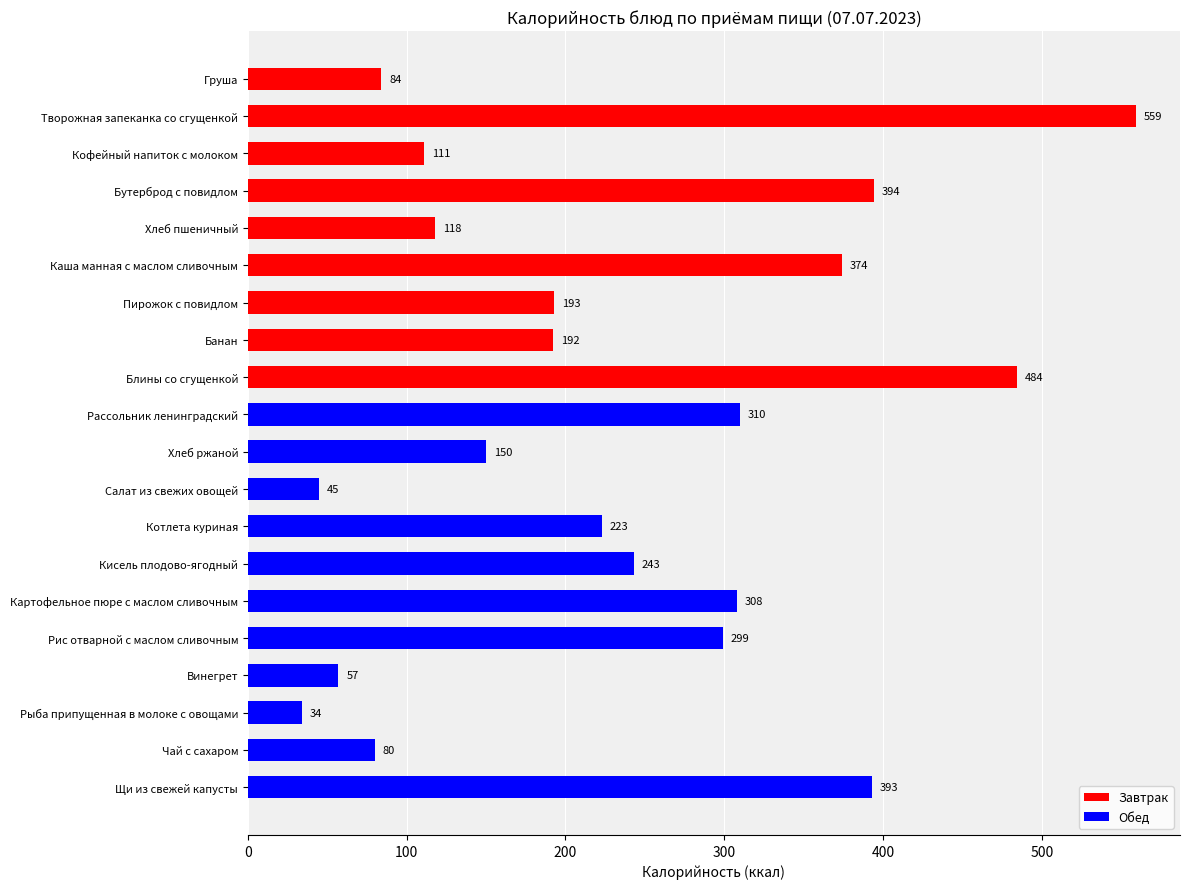

Rank the categories by value from highest to lowest.

Творожная запеканка со сгущенкой, Блины со сгущенкой, Бутерброд с повидлом, Щи из свежей капусты, Каша манная с маслом сливочным, Рассольник ленинградский, Картофельное пюре с маслом сливочным, Рис отварной с маслом сливочным, Кисель плодово-ягодный, Котлета куриная, Пирожок с повидлом, Банан, Хлеб ржаной, Хлеб пшеничный, Кофейный напиток с молоком, Груша, Чай с сахаром, Винегрет, Салат из свежих овощей, Рыба припущенная в молоке с овощами